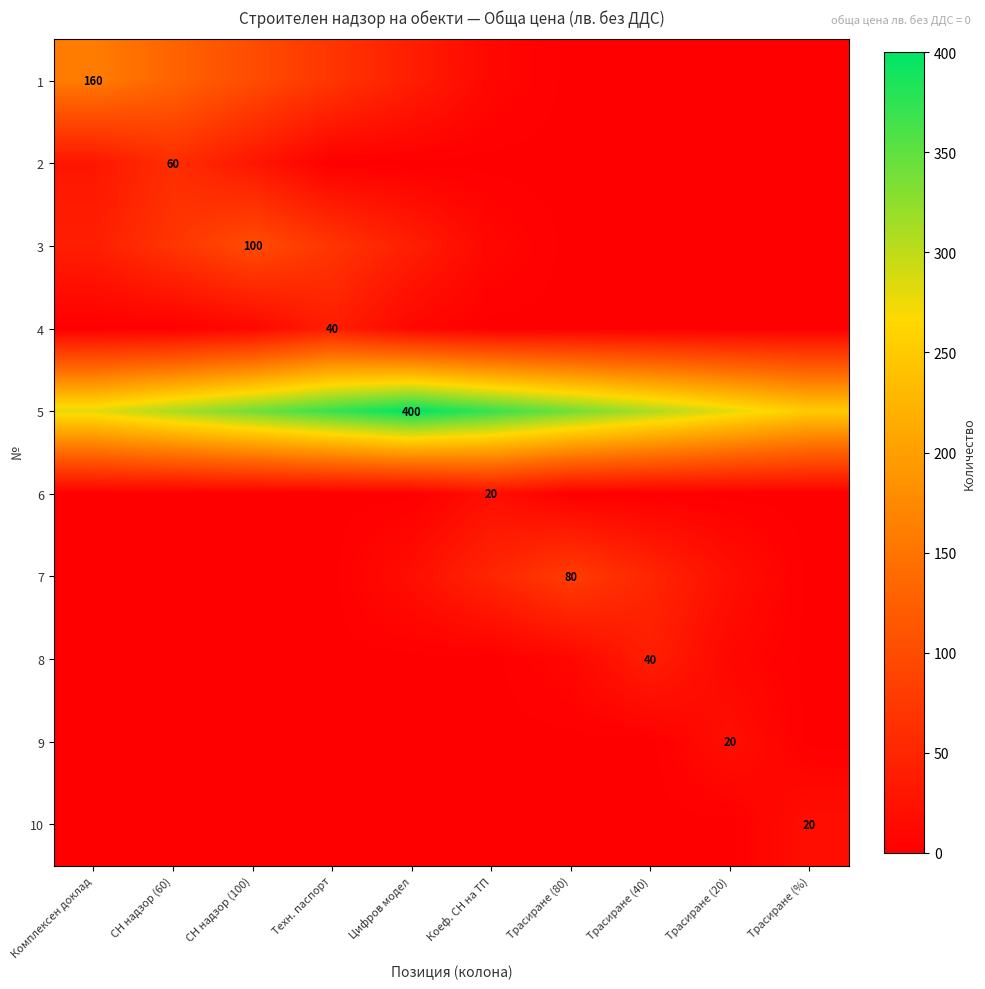

The 7 series shows 80 at Трасиране (80). True or false?

True